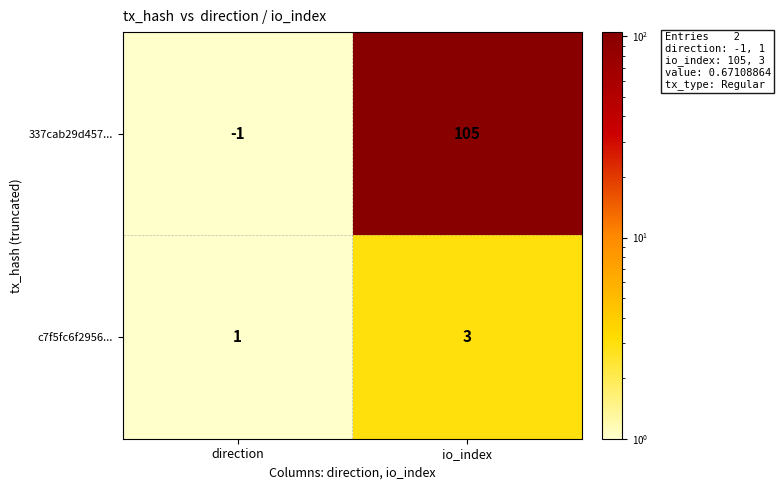

Between direction and io_index, which series saw the biggest shift?

337cab29d457...